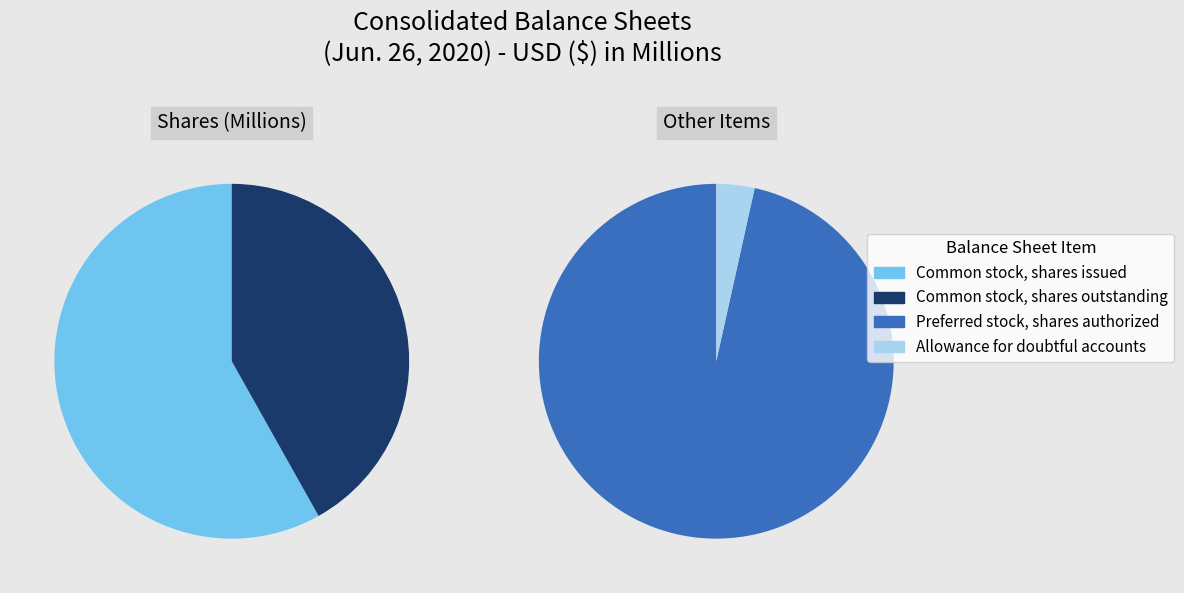

Does Common stock, shares issued account for over 50% of the chart?

Yes